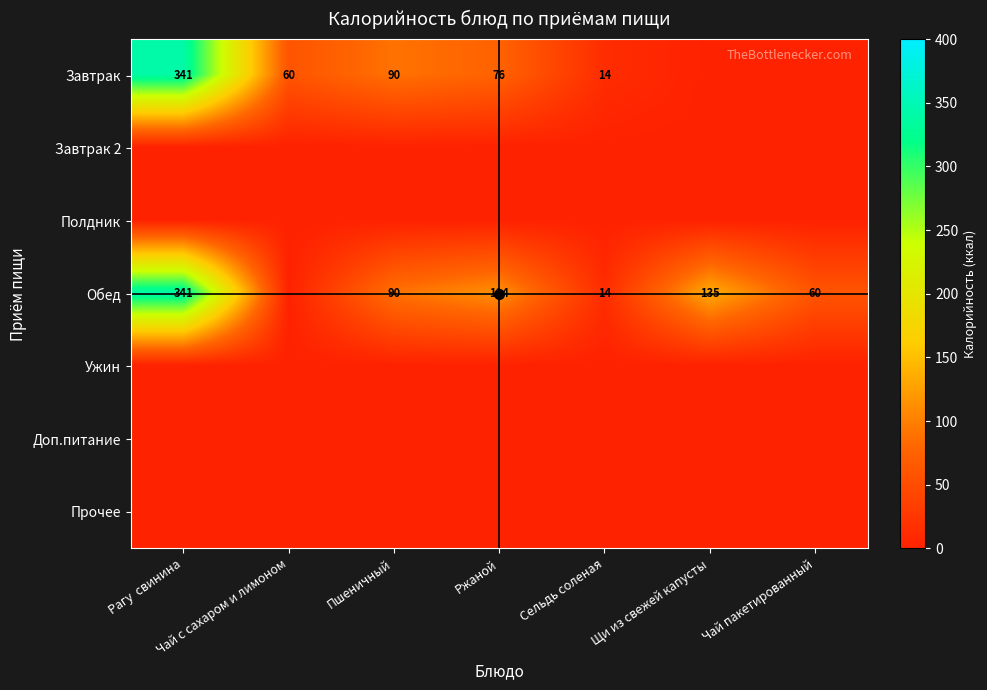

Is it true that Обед equals 28 at Чай пакетированный?

False